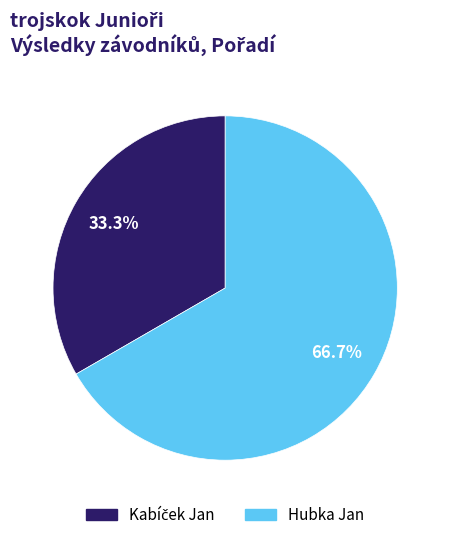

Which category has the biggest portion of the pie?

Hubka Jan